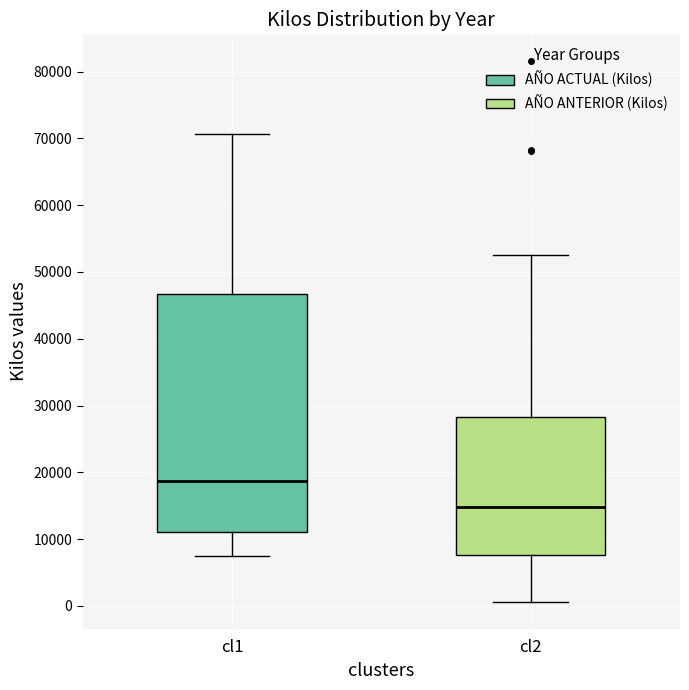

Which box's median line is the highest?

cl1